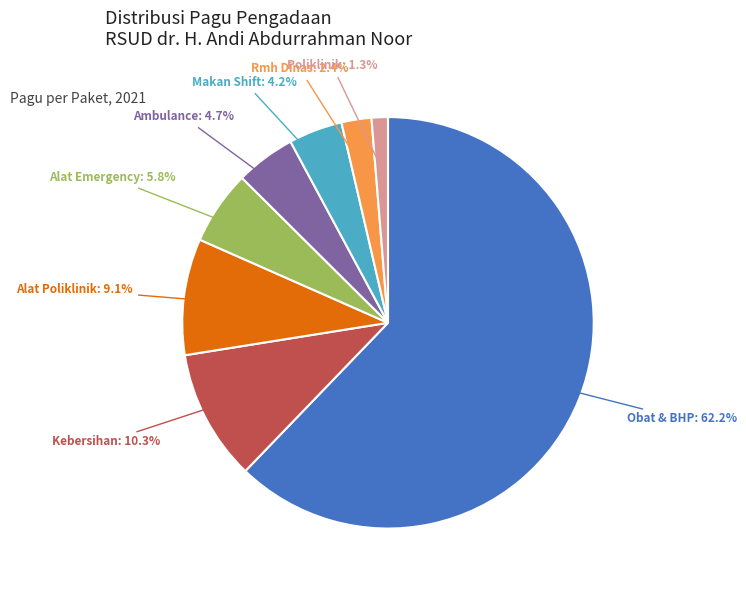

Is there any slice that represents more than half of the pie?

Yes